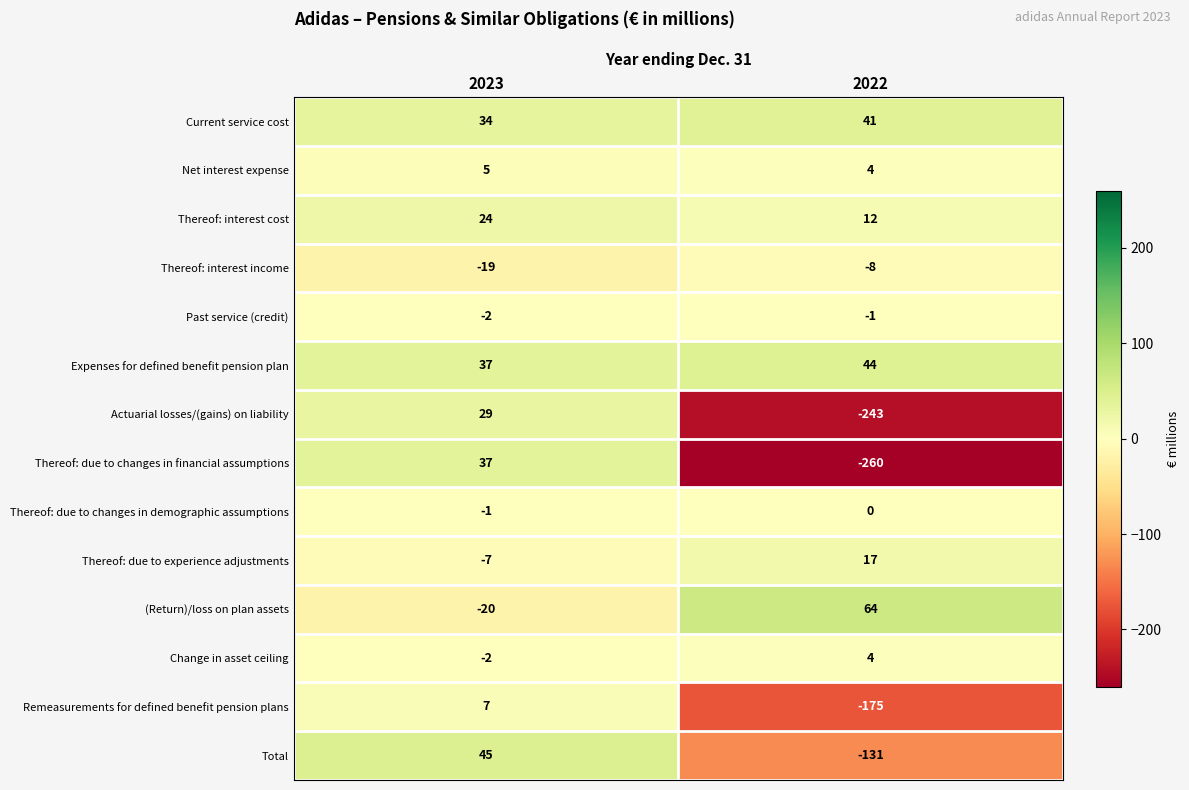

Rank the series by their maximum value, from lowest to highest.

Thereof: interest income, Past service (credit), Thereof: due to changes in demographic assumptions, Change in asset ceiling, Net interest expense, Remeasurements for defined benefit pension plans, Thereof: due to experience adjustments, Thereof: interest cost, Actuarial losses/(gains) on liability, Thereof: due to changes in financial assumptions, Current service cost, Expenses for defined benefit pension plan, Total, (Return)/loss on plan assets